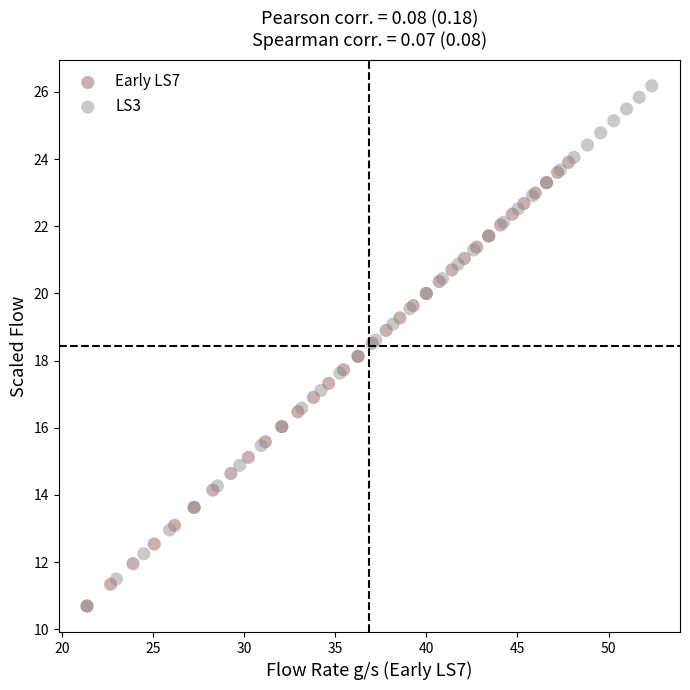

Which series contains the highest Y value?

LS3